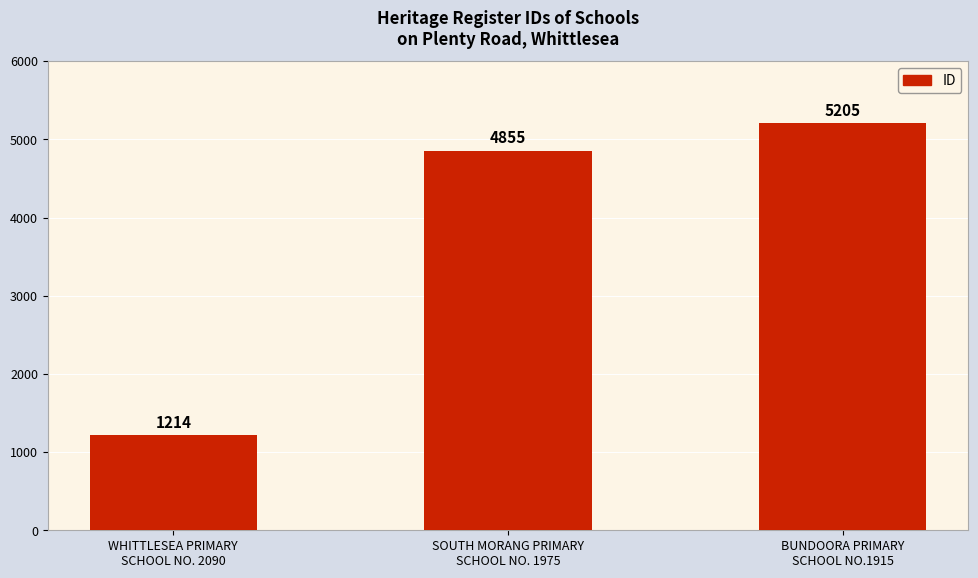

Is it true that the value at SOUTH MORANG PRIMARY
SCHOOL NO. 1975 is 6723?

False